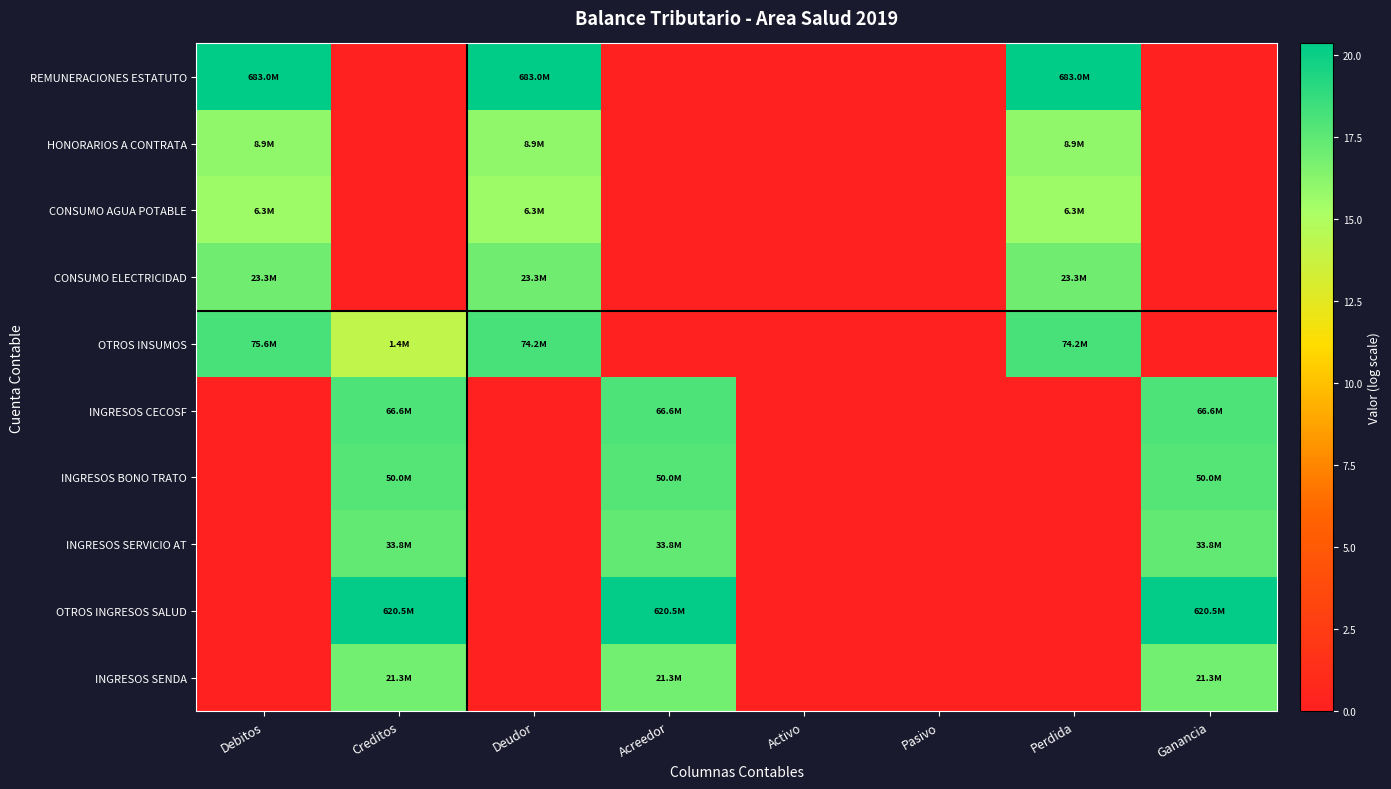

Which series changed the most between Deudor and Ganancia?

REMUNERACIONES ESTATUTO